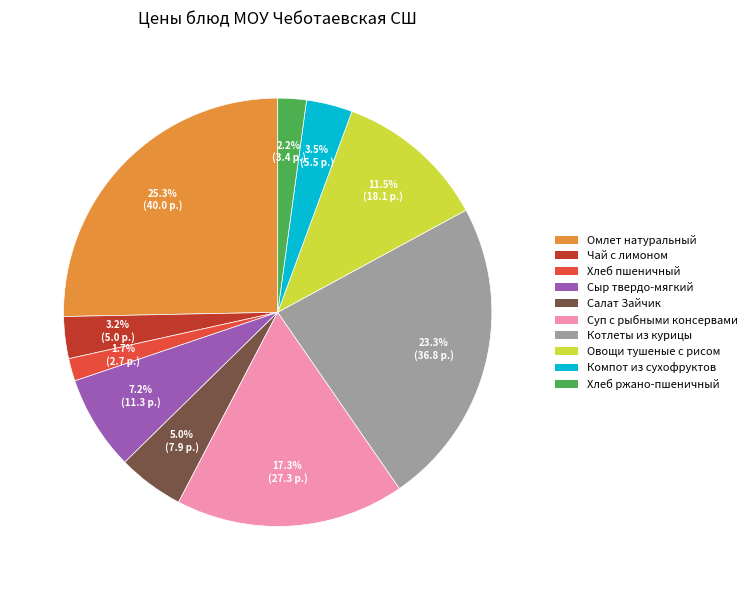

Which category has the biggest portion of the pie?

Омлет натуральный